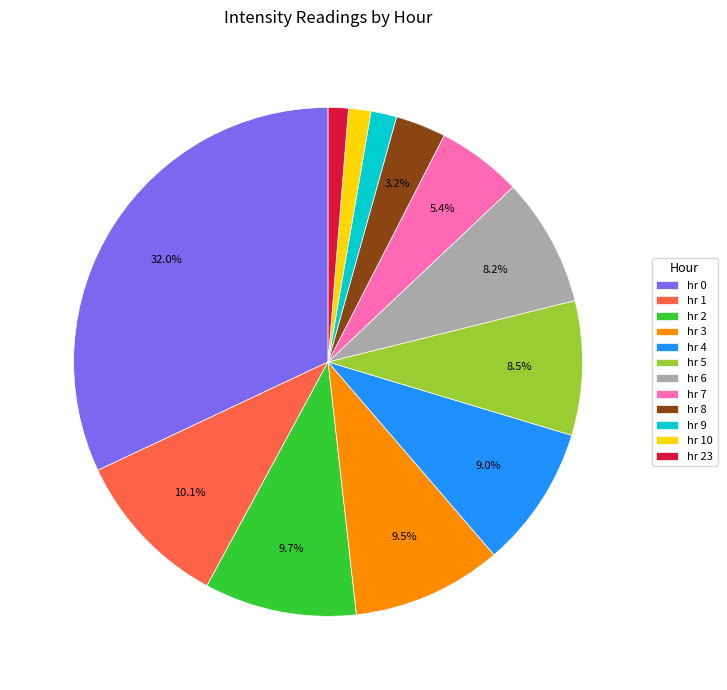

How much of the chart is everything except hr 4?

91.0%